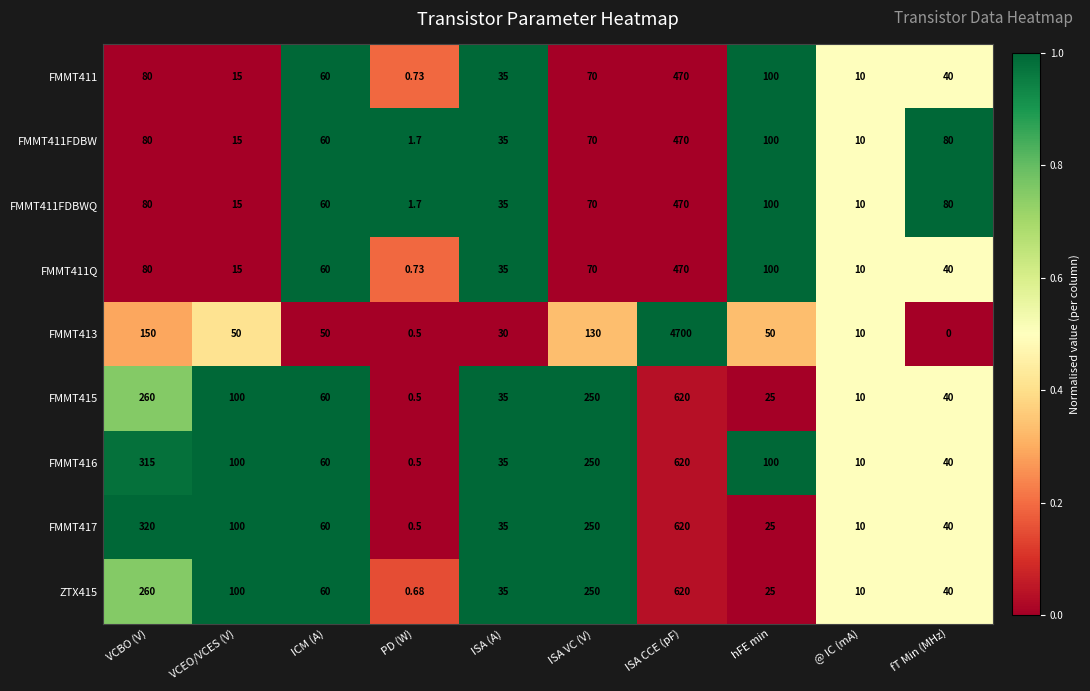

Which category has the highest value in the FMMT411 series?

ISA CCE (pF)